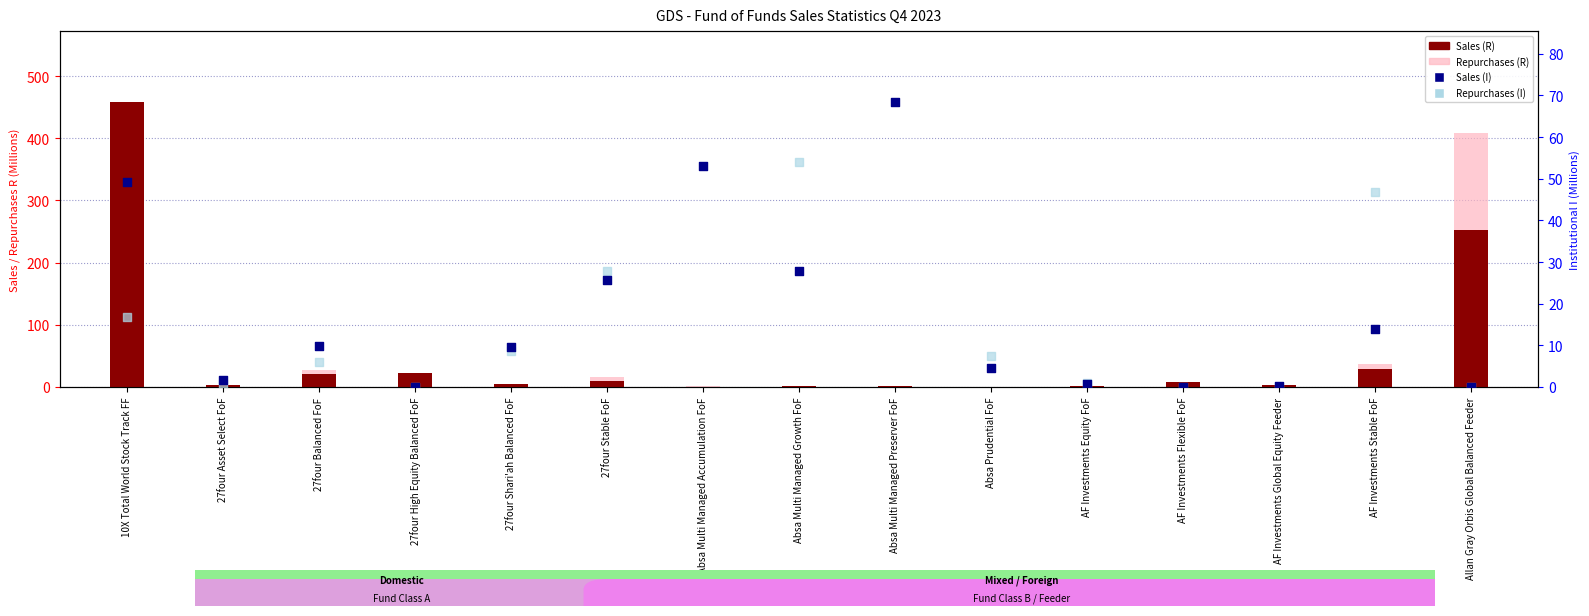

At how many categories does at least one series exceed 253?

2